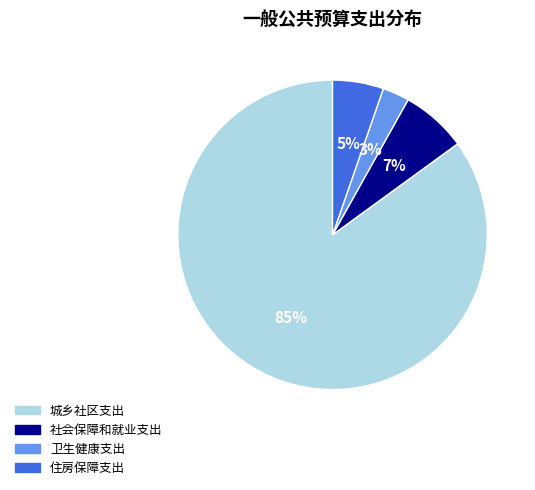

Does any single category account for the majority?

Yes